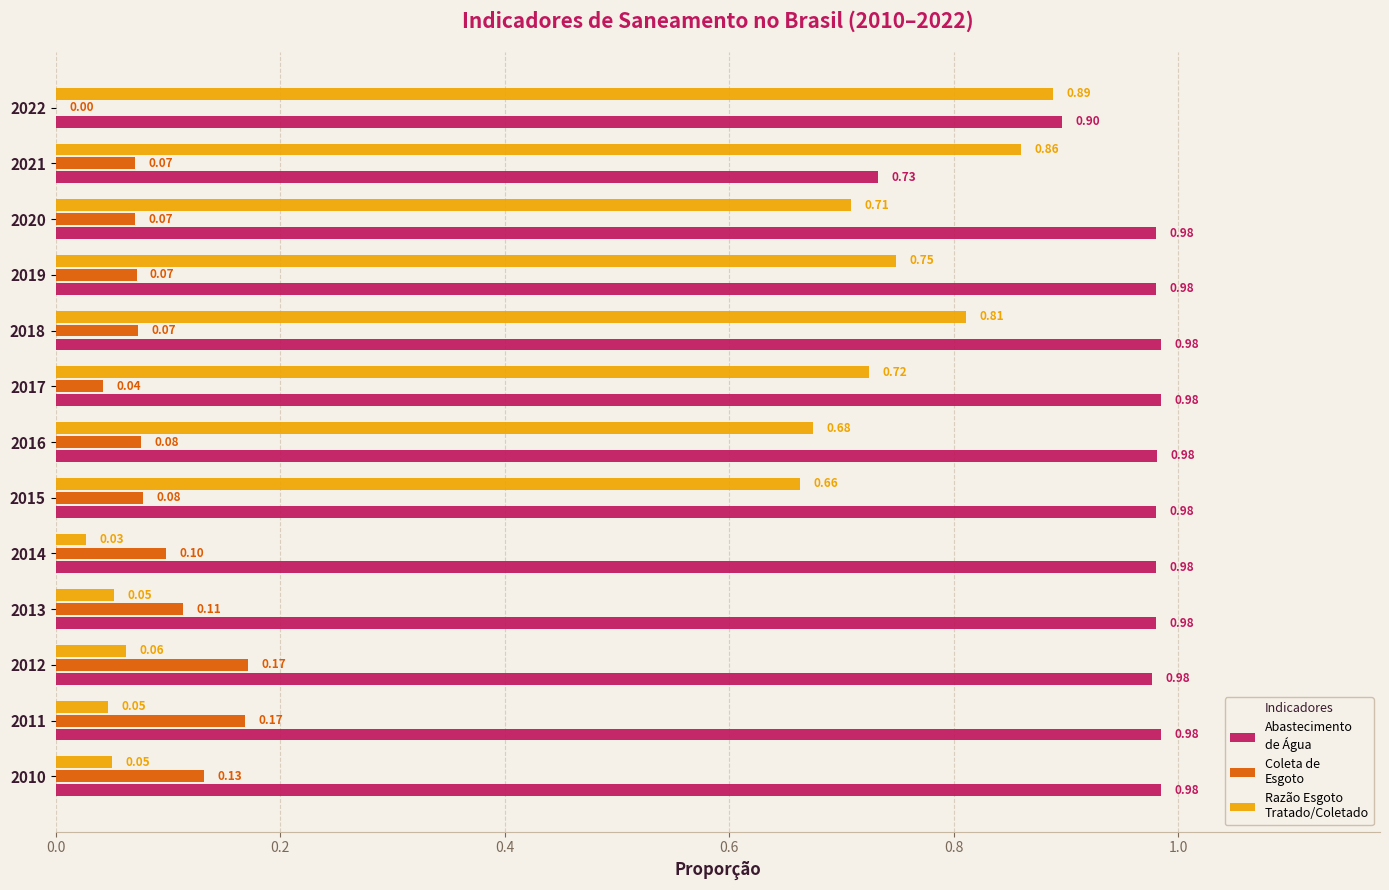

At which category is the sum across all series the highest?

2018